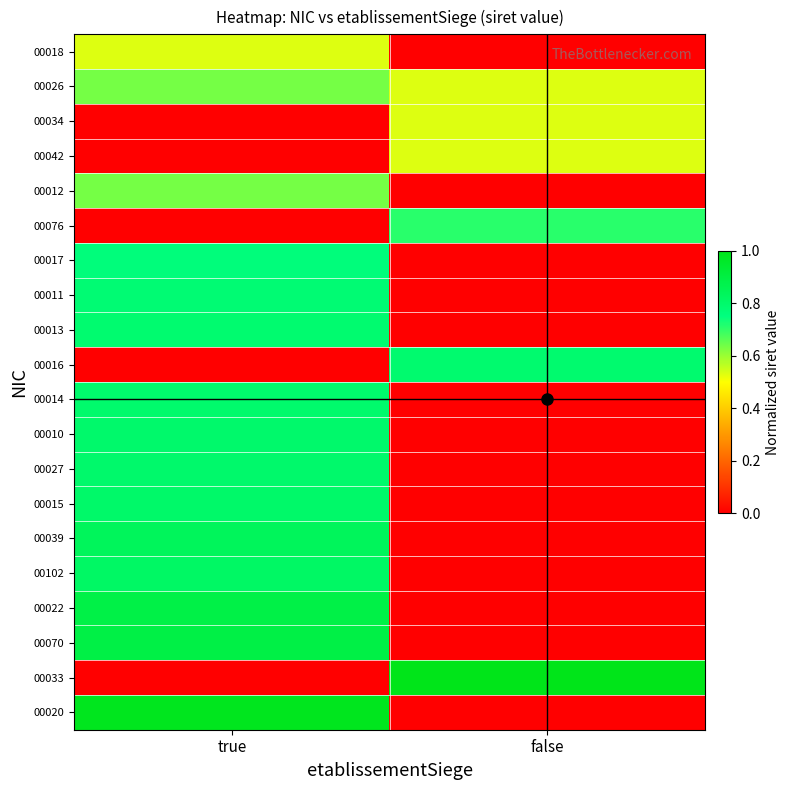

Between false and true, which is larger?

true